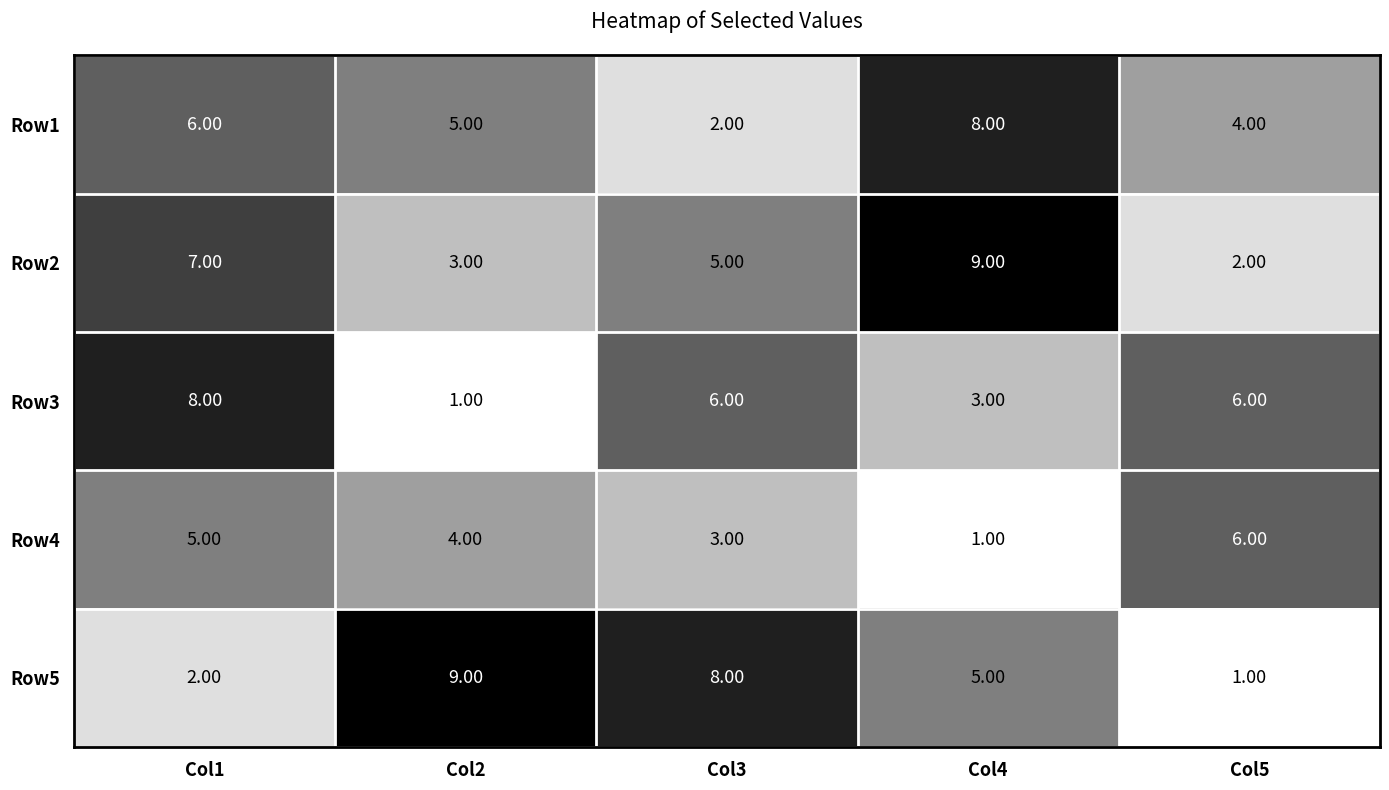

Which series has the largest range (max minus min)?

Row5